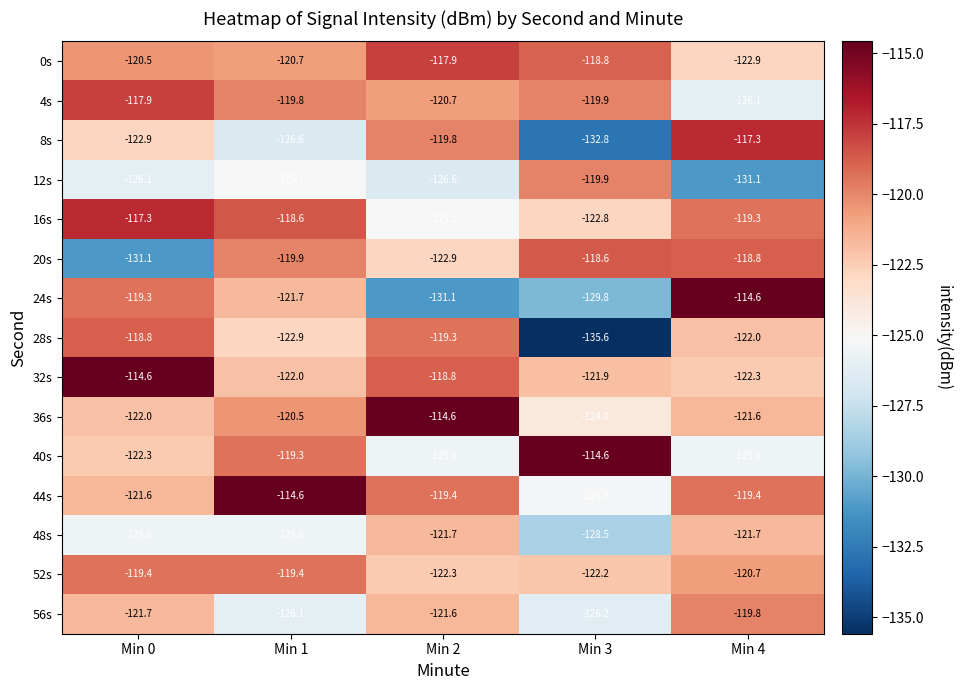

Rank the categories by 0s value from highest to lowest.

Min 2, Min 3, Min 0, Min 1, Min 4